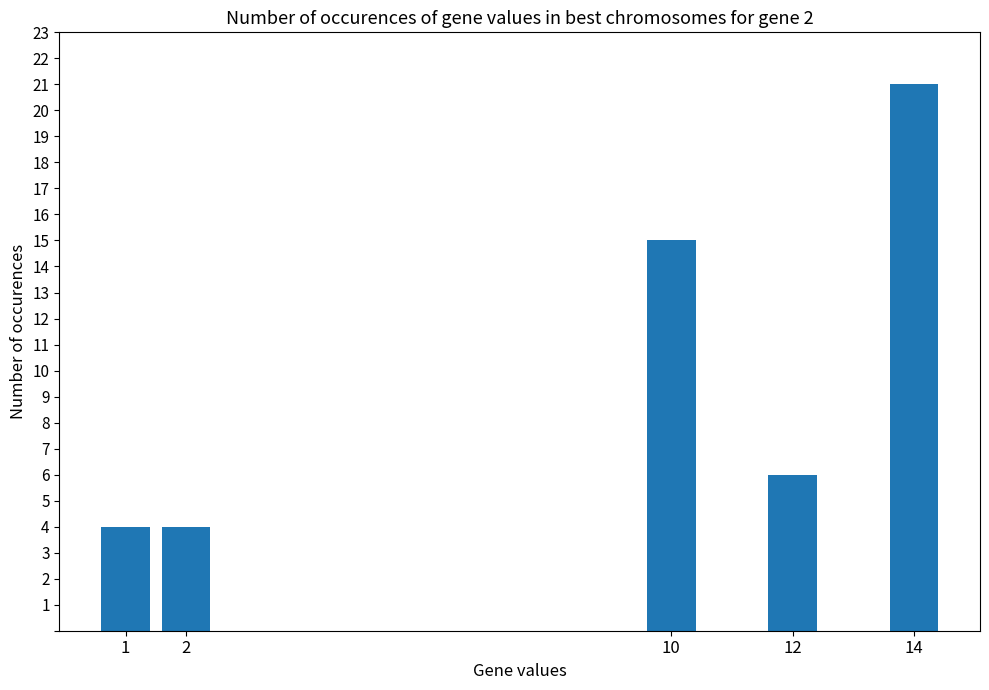

What is the smallest value displayed?

4